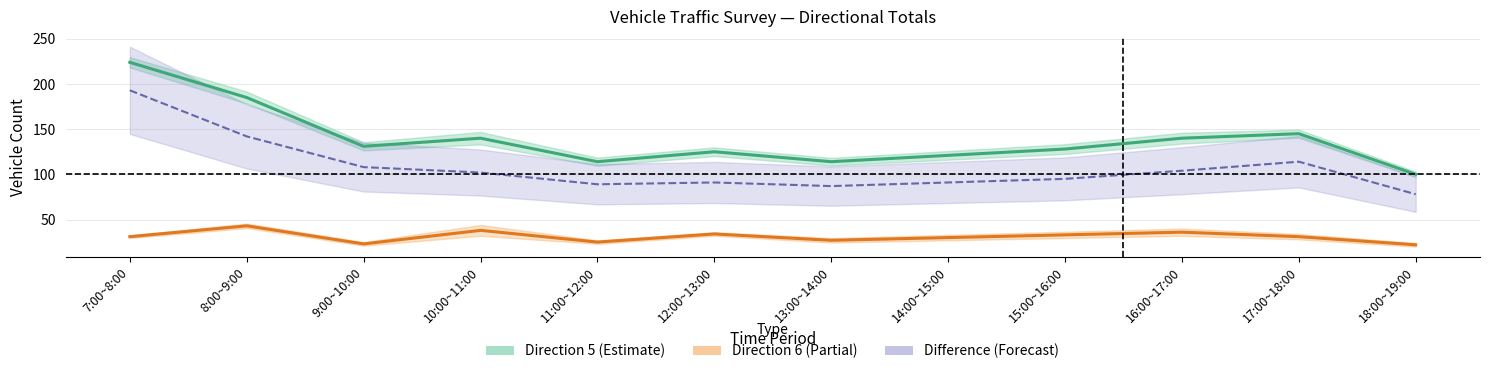

What position from the right is 10:00~11:00?

9